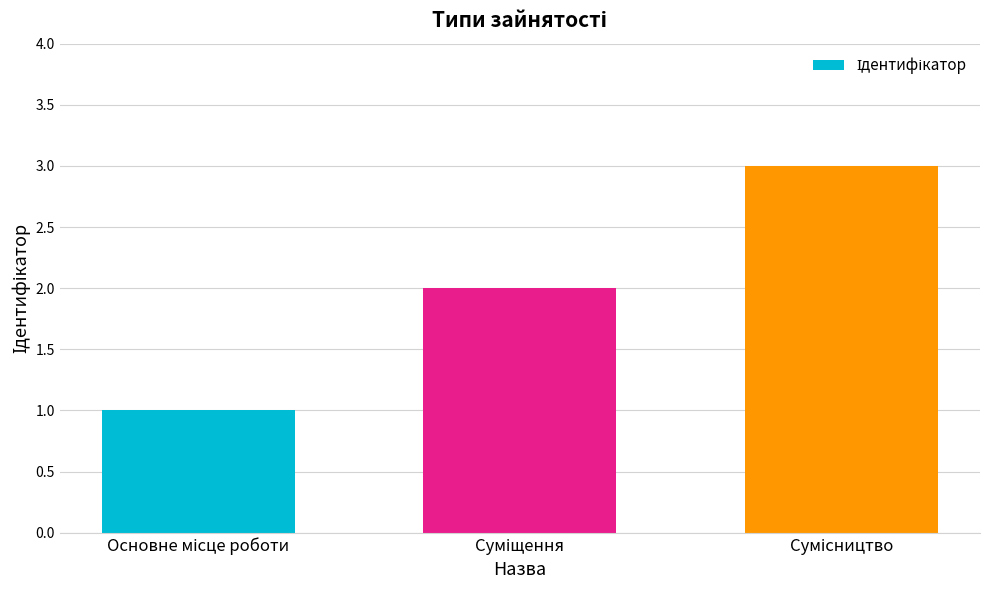

What is the average value?

2